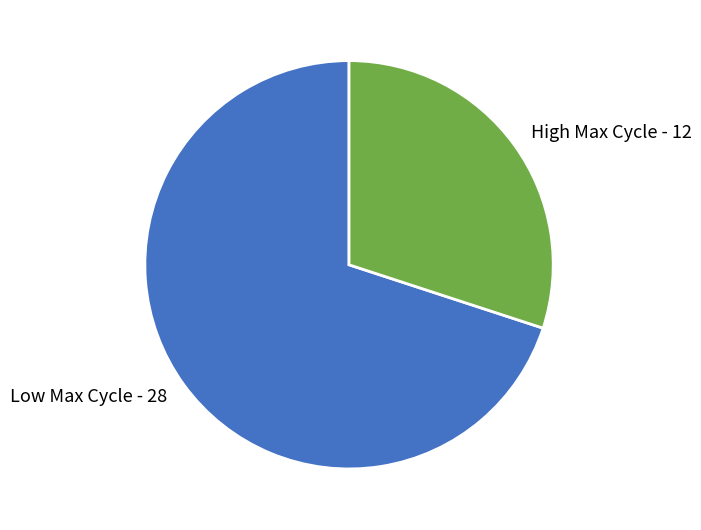

Which has a higher value, High Max Cycle - 12 or Low Max Cycle - 28?

Low Max Cycle - 28